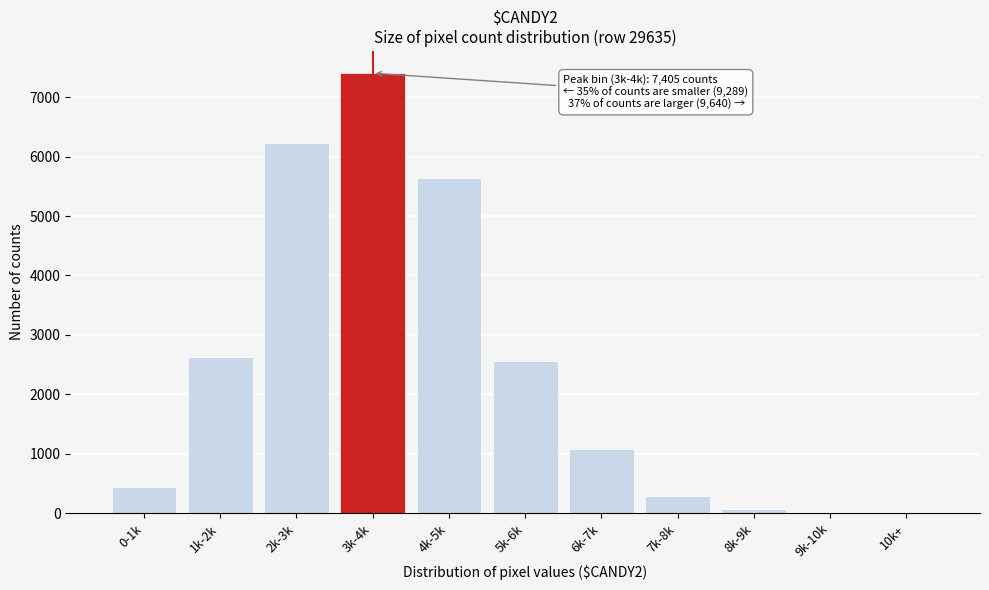

What is the sum of all values?

26334